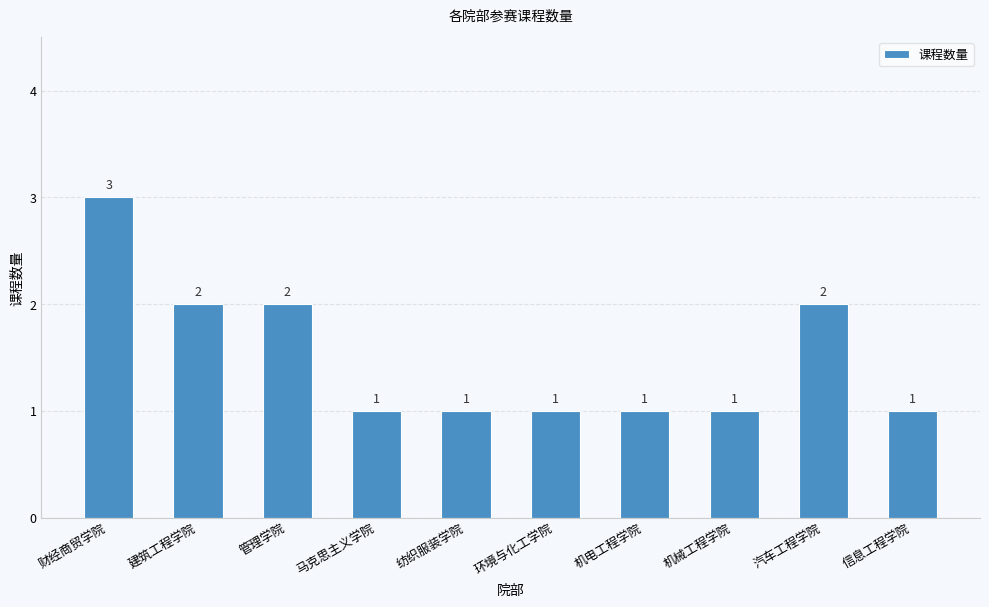

What is the sum of all values?

15